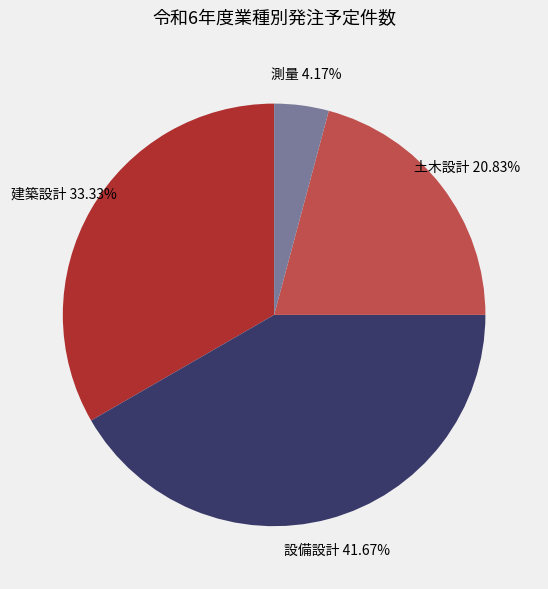

True or false: 設備設計 accounts for 36% of the total.

False